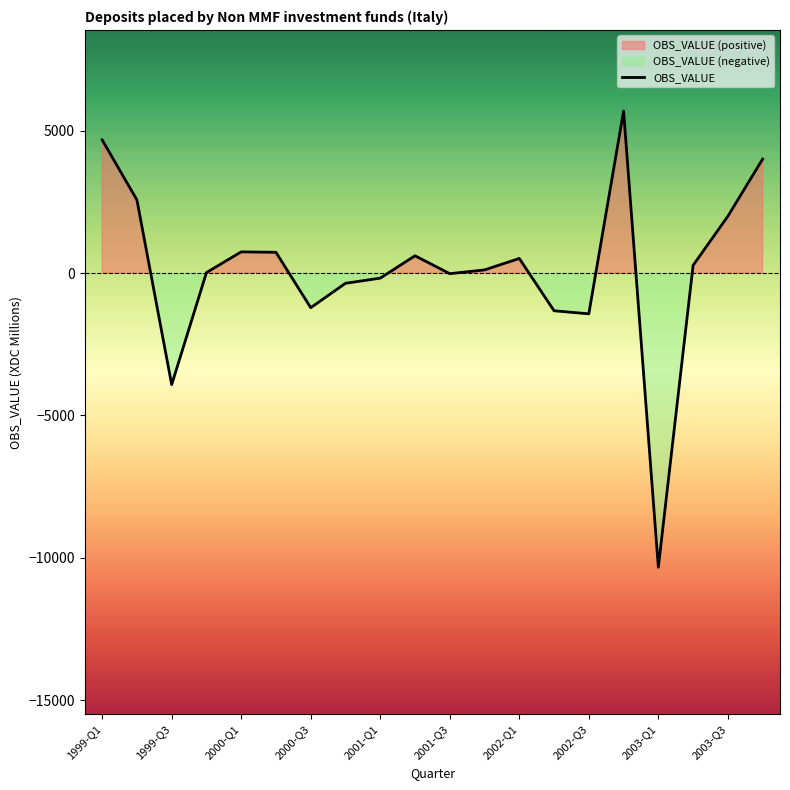

Count the number of categories in the chart.

20